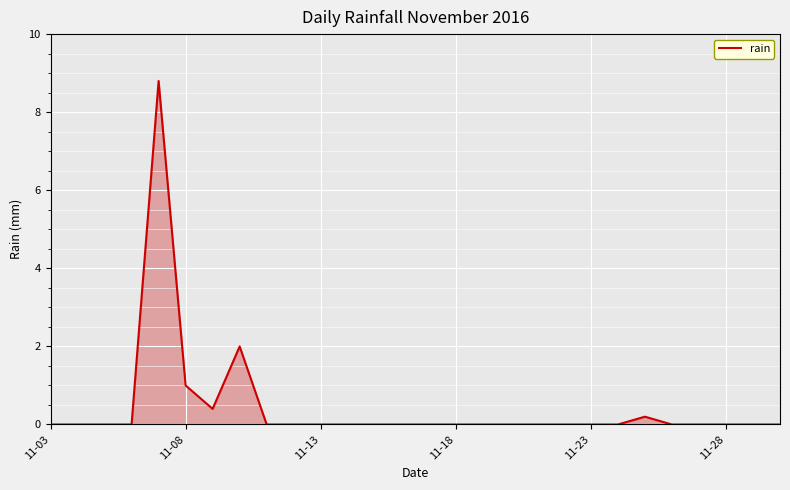

Does the chart have visible grid lines?

Yes